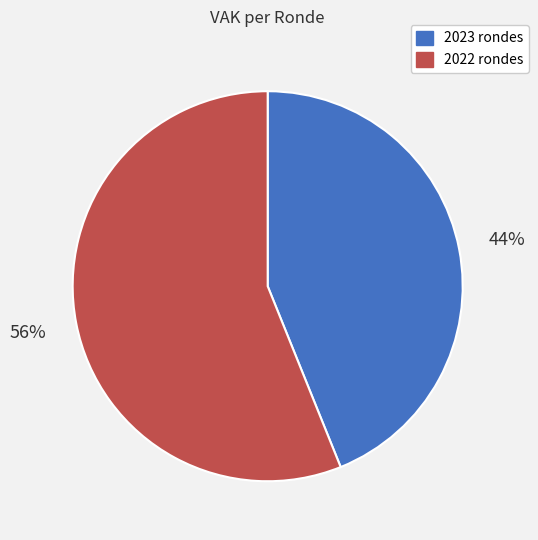

Does any single category account for the majority?

Yes